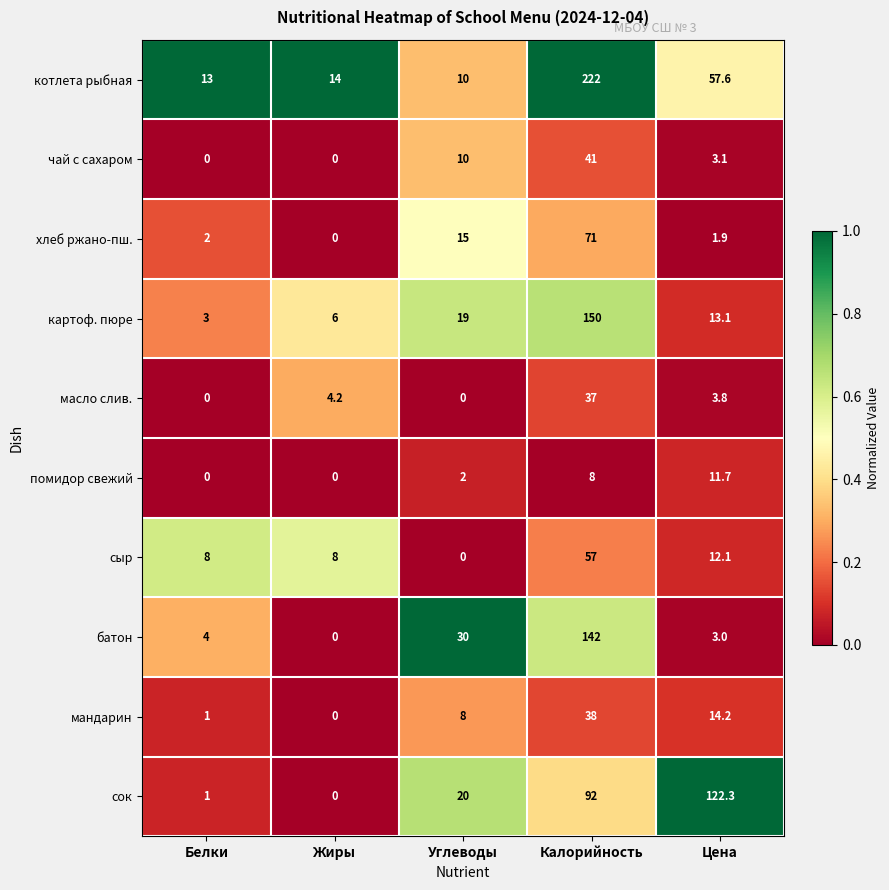

What is the difference between the highest and lowest values at Углеводы?

30.0